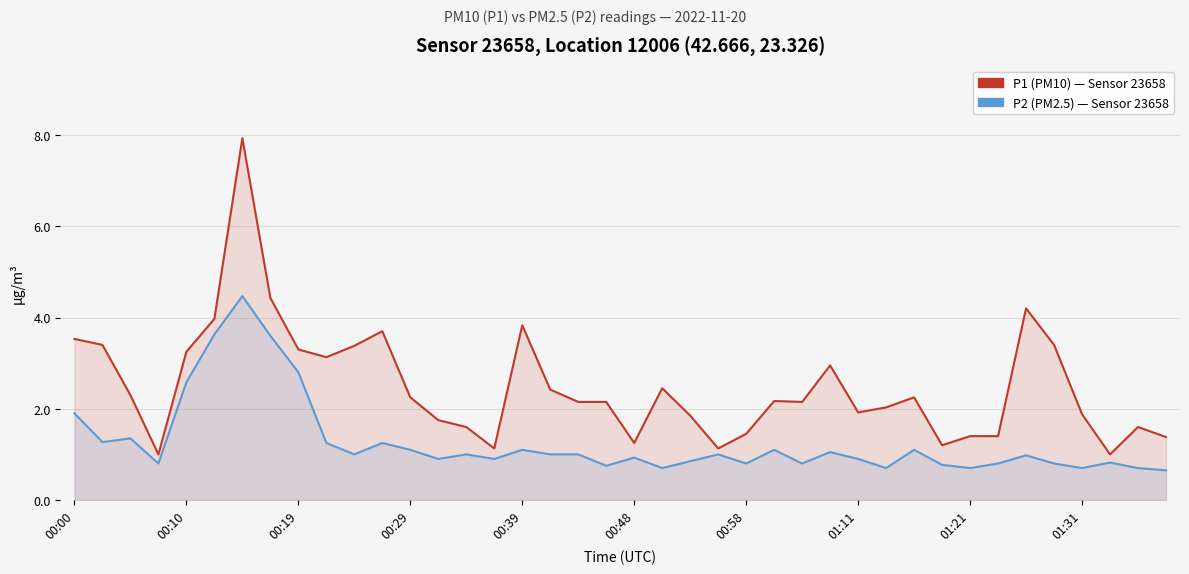

In P2 (PM2.5), how many points are higher than both neighbors (excluding endpoints)?

12